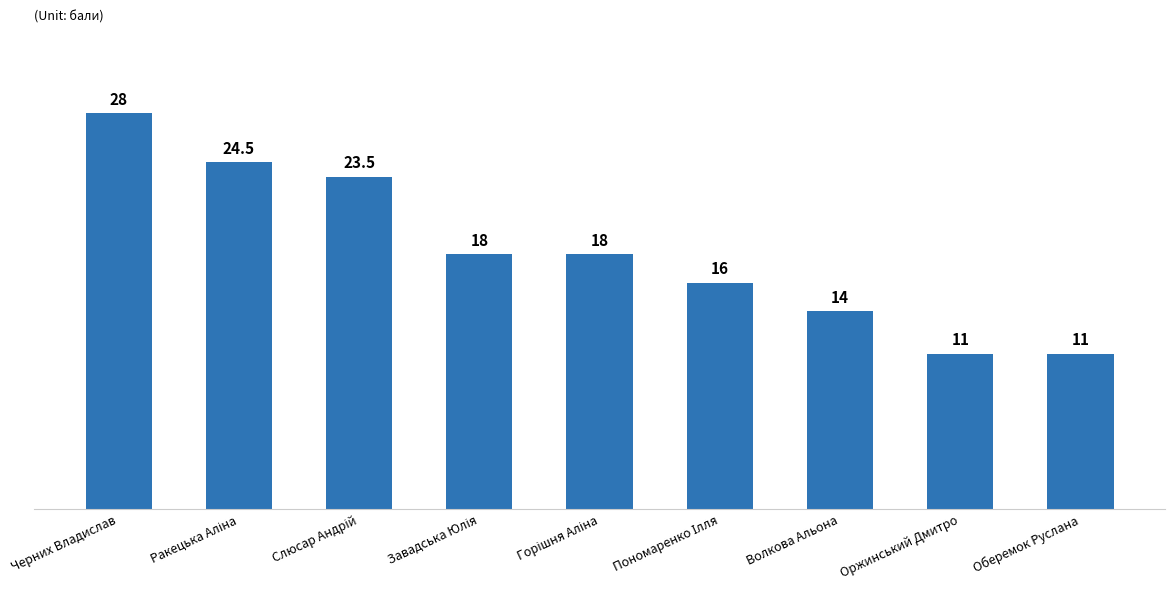

What is the maximum value shown in the chart?

28.0